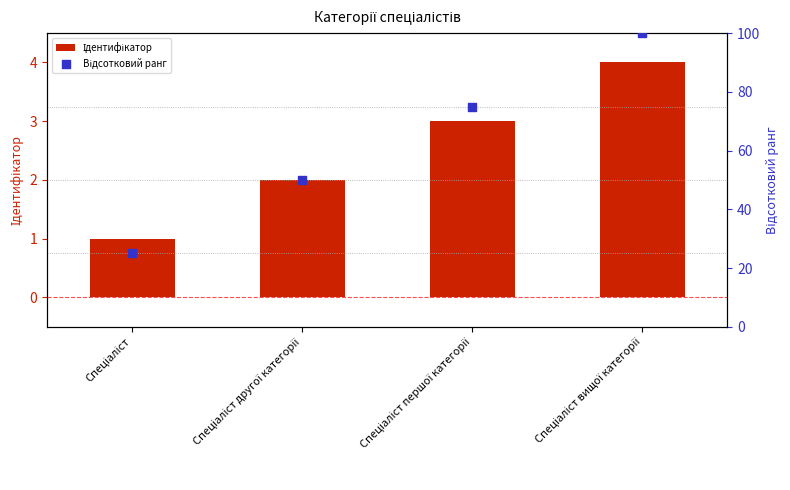

Is the value of Відсотковий ранг at Спеціаліст вищої категорії greater than the value of Ідентифікатор at Спеціаліст вищої категорії?

Yes